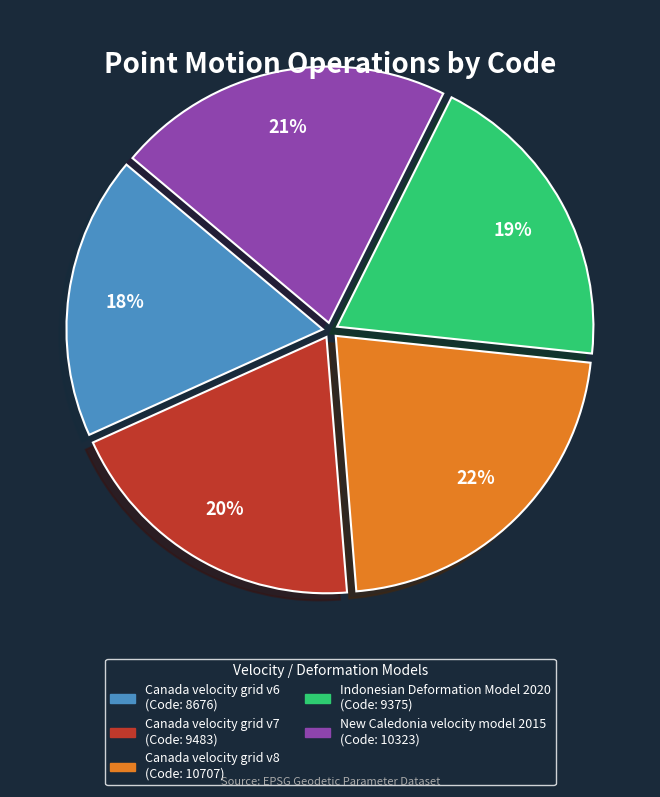

The Canada velocity grid v8 slice represents 30% of the pie. True or false?

False